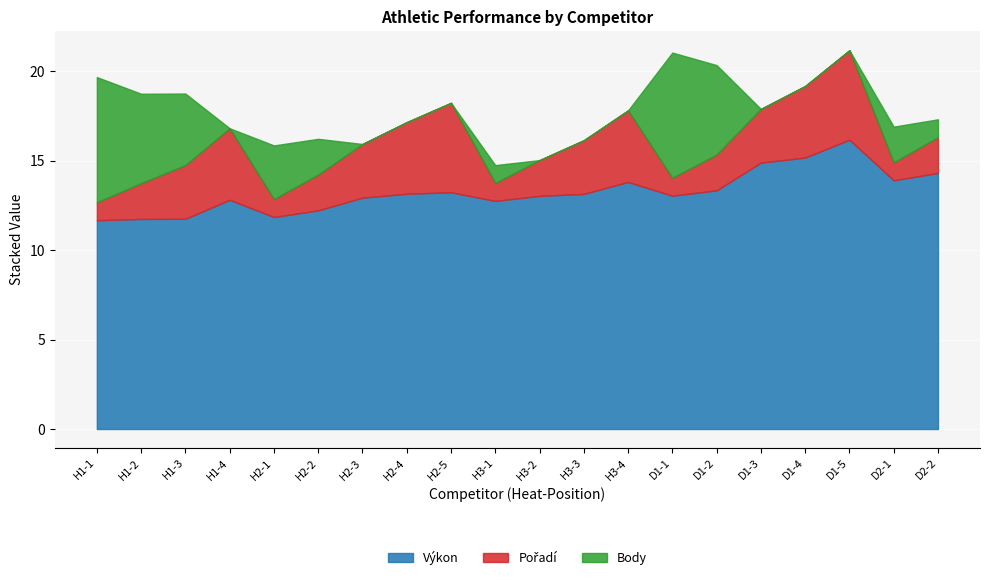

The Výkon series shows 17.9 at H3-2. True or false?

False